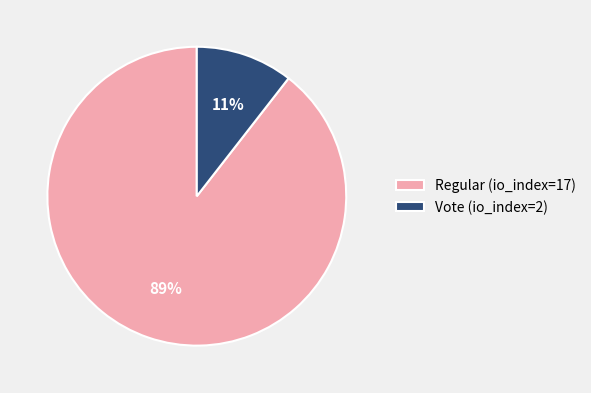

True or false: Regular (io_index=17) accounts for 82% of the total.

False